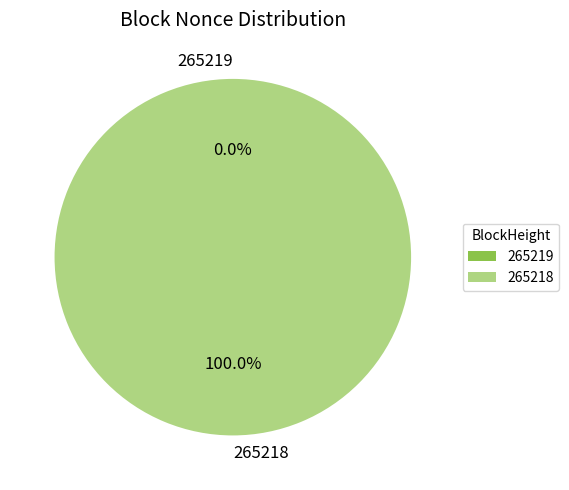

Rank the categories by value from highest to lowest.

265218, 265219